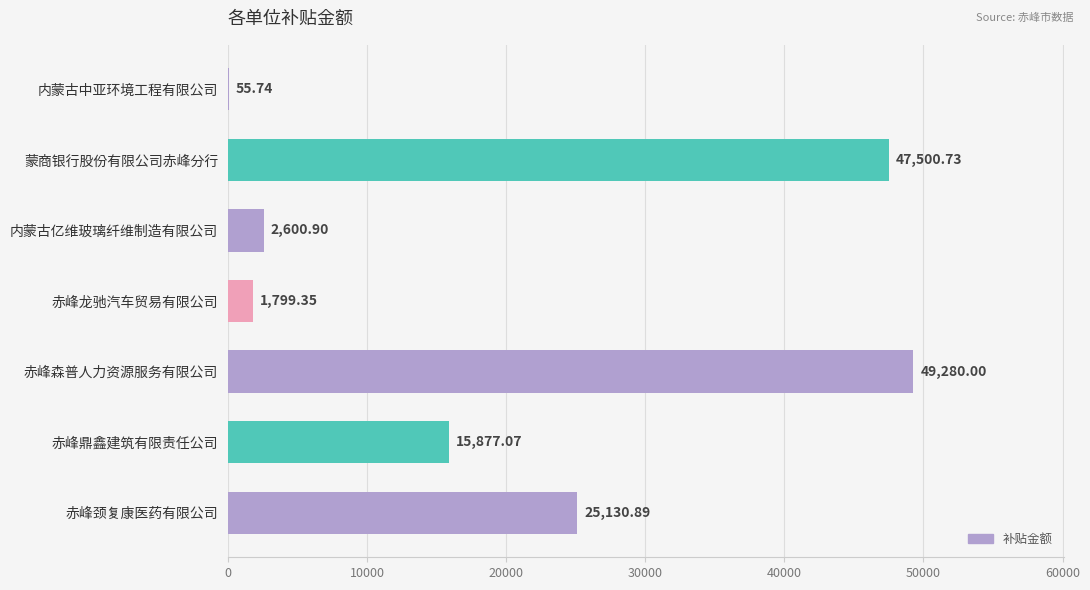

Which has a higher value, 赤峰龙驰汽车贸易有限公司 or 蒙商银行股份有限公司赤峰分行?

蒙商银行股份有限公司赤峰分行